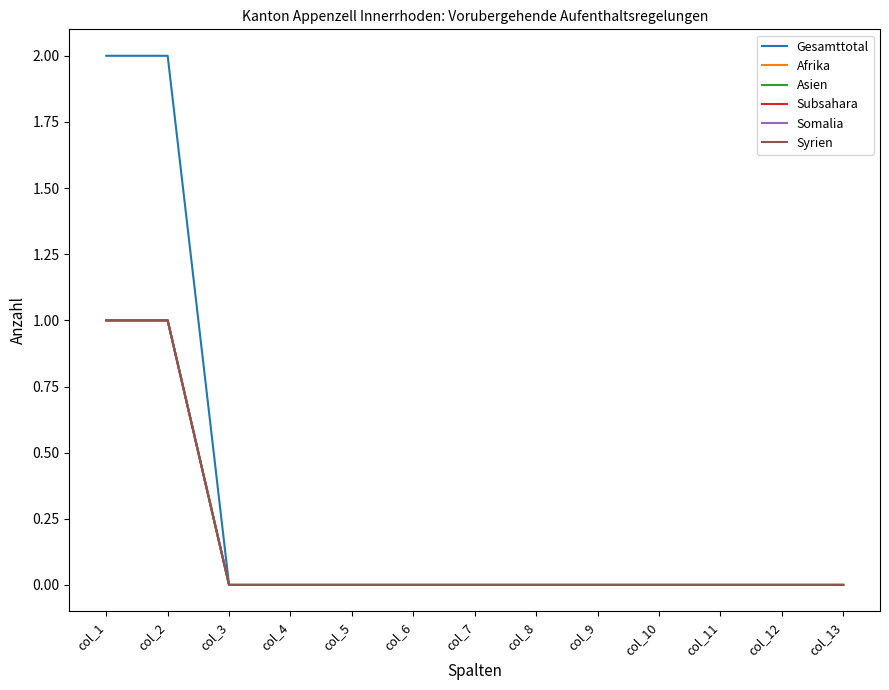

True or false: Afrika and Gesamttotal cross at least once.

False